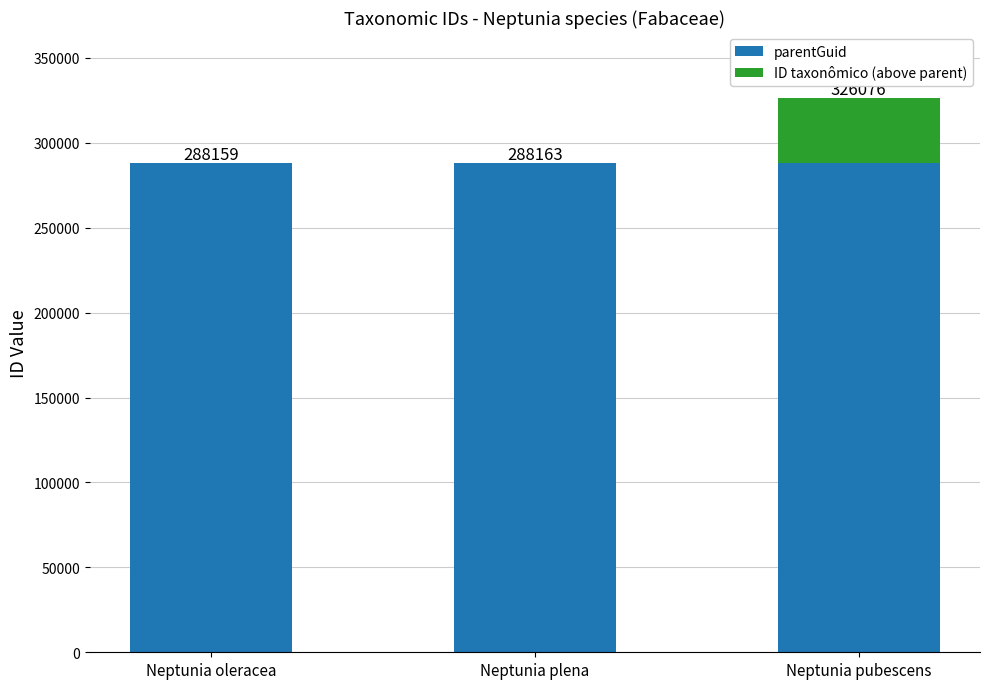

True or false: parentGuid has a value of 288156 at Neptunia oleracea.

True